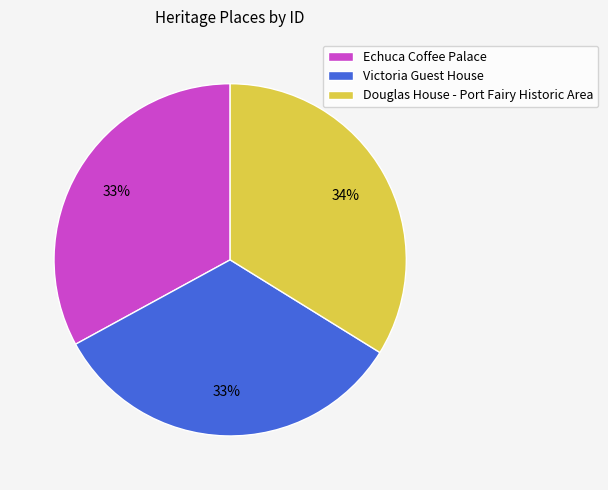

Do Victoria Guest House and Douglas House - Port Fairy Historic Area together represent more than half of the pie?

Yes